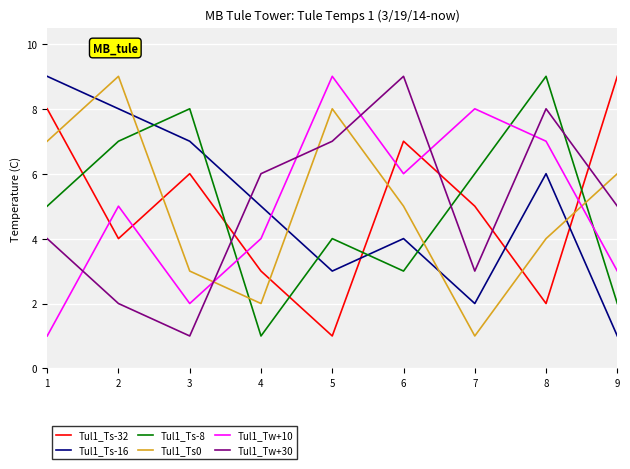

What is the average value of the Tul1_Ts-16 series?

5